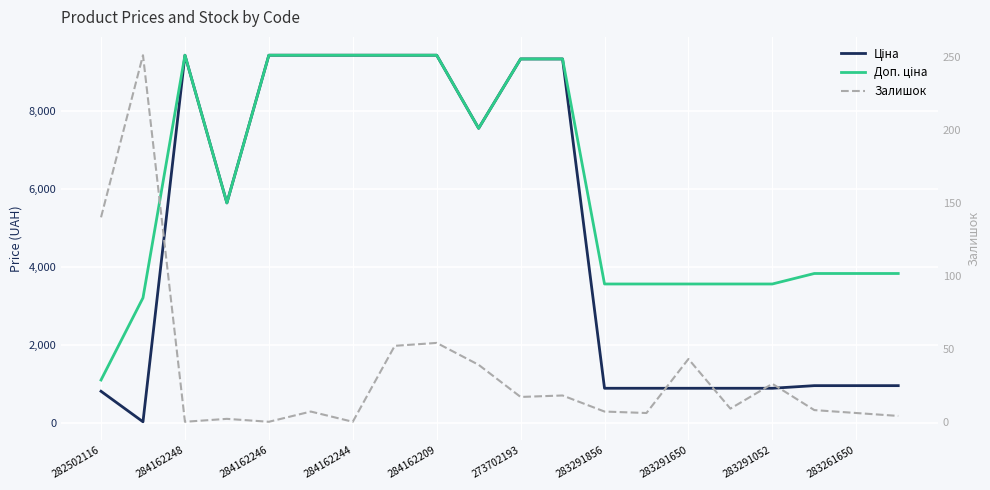

What is the sum of the Залишок values at 12 and 11?

25.0